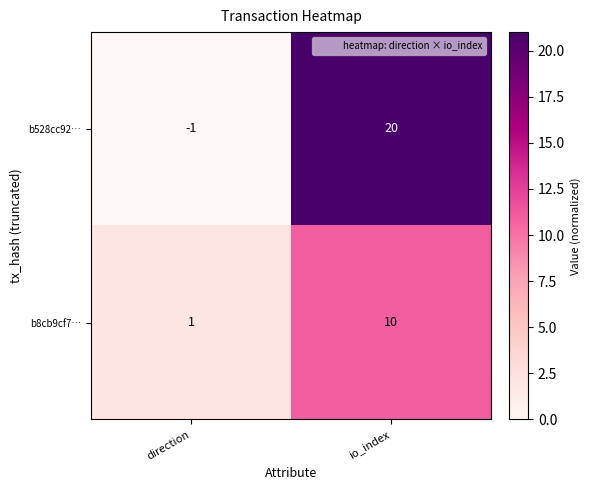

What value does the b528cc92… series have at io_index?

20